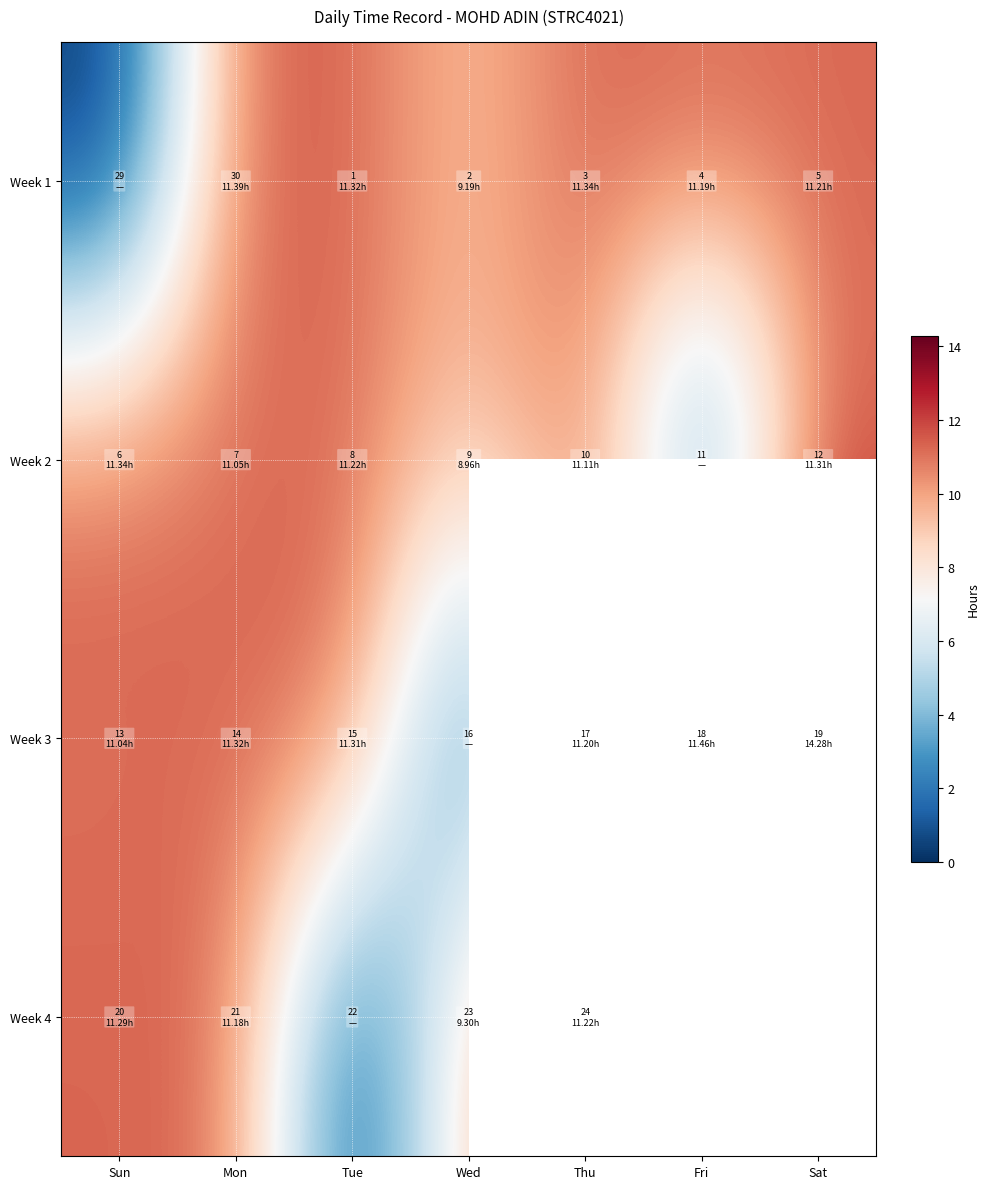

At Sat, list the series in order from largest to smallest.

Week 3, Week 4, Week 2, Week 1